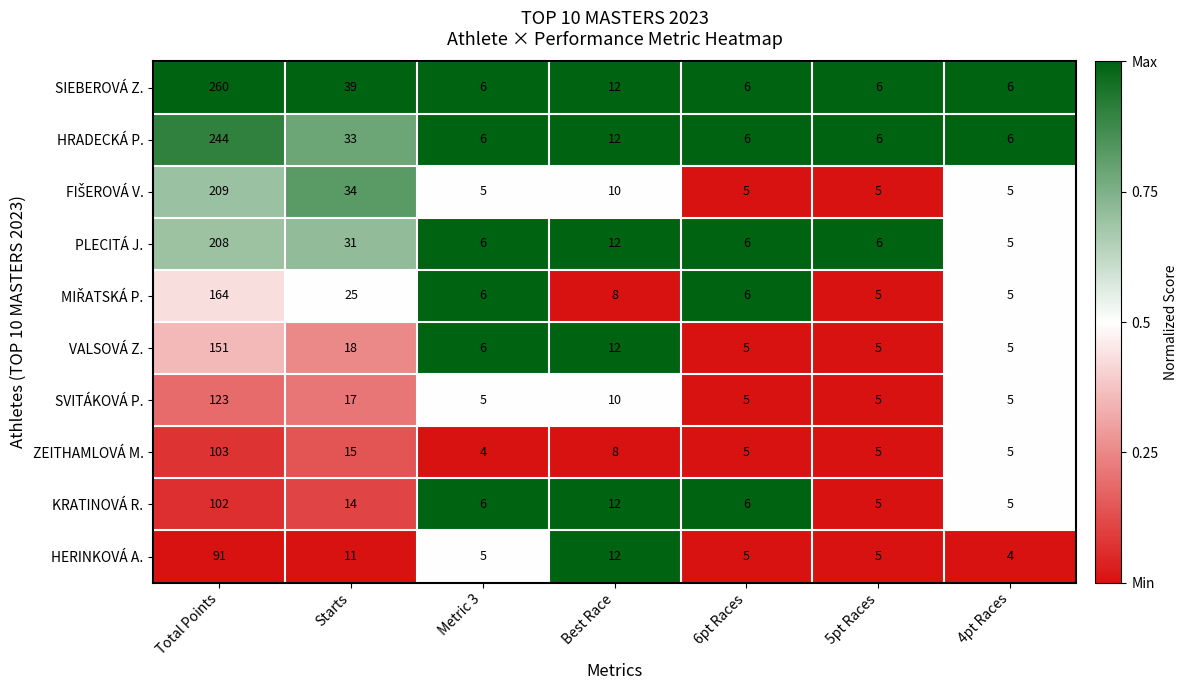

What is the spread (max minus min) of values at Starts?

28